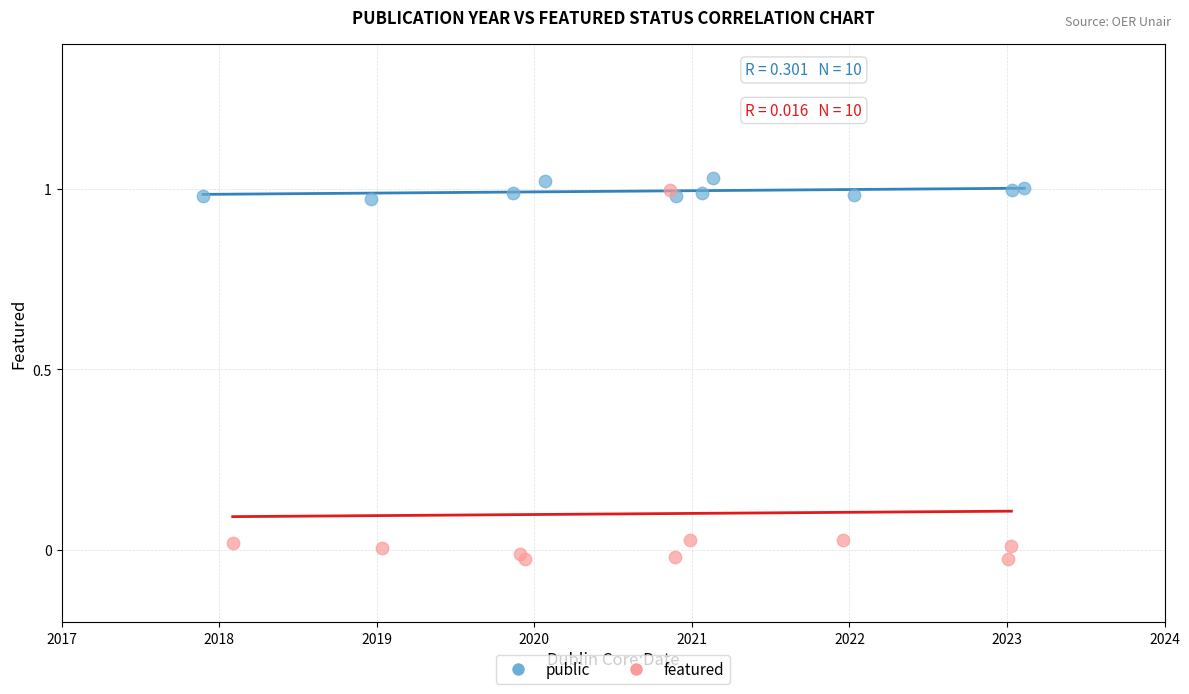

What are all the series names shown in the legend?

public, featured